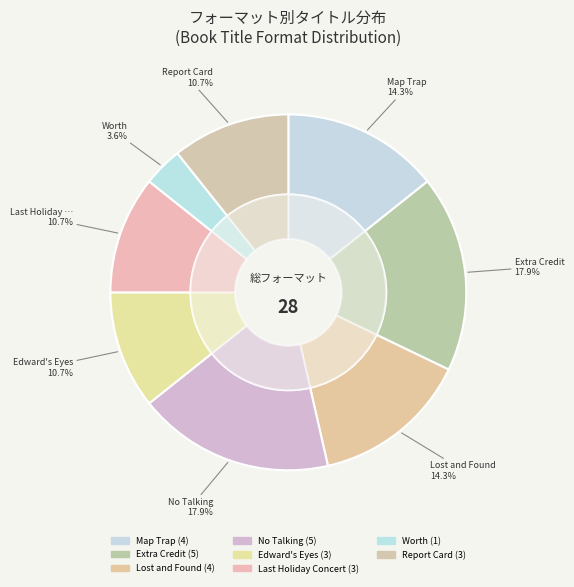

To the nearest percent, what is the combined percentage of No Talking and Map Trap?

32%